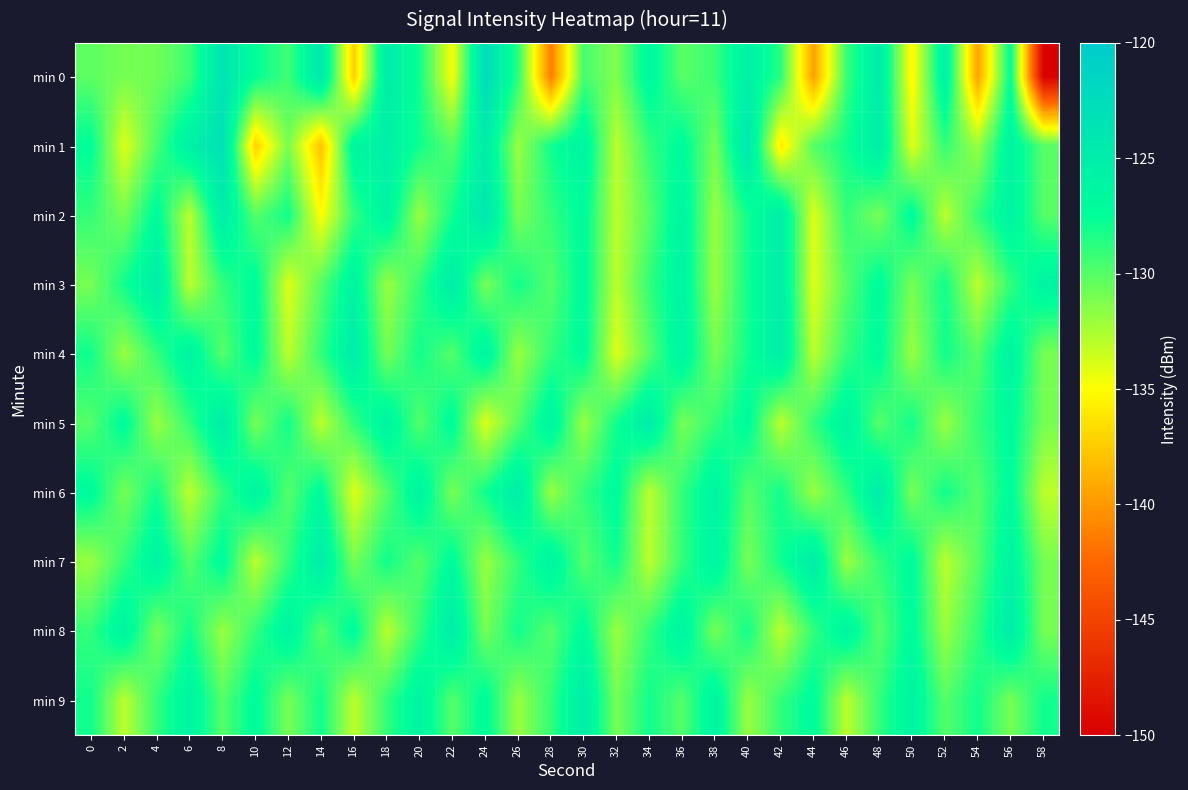

What is the greatest value displayed?

-122.4